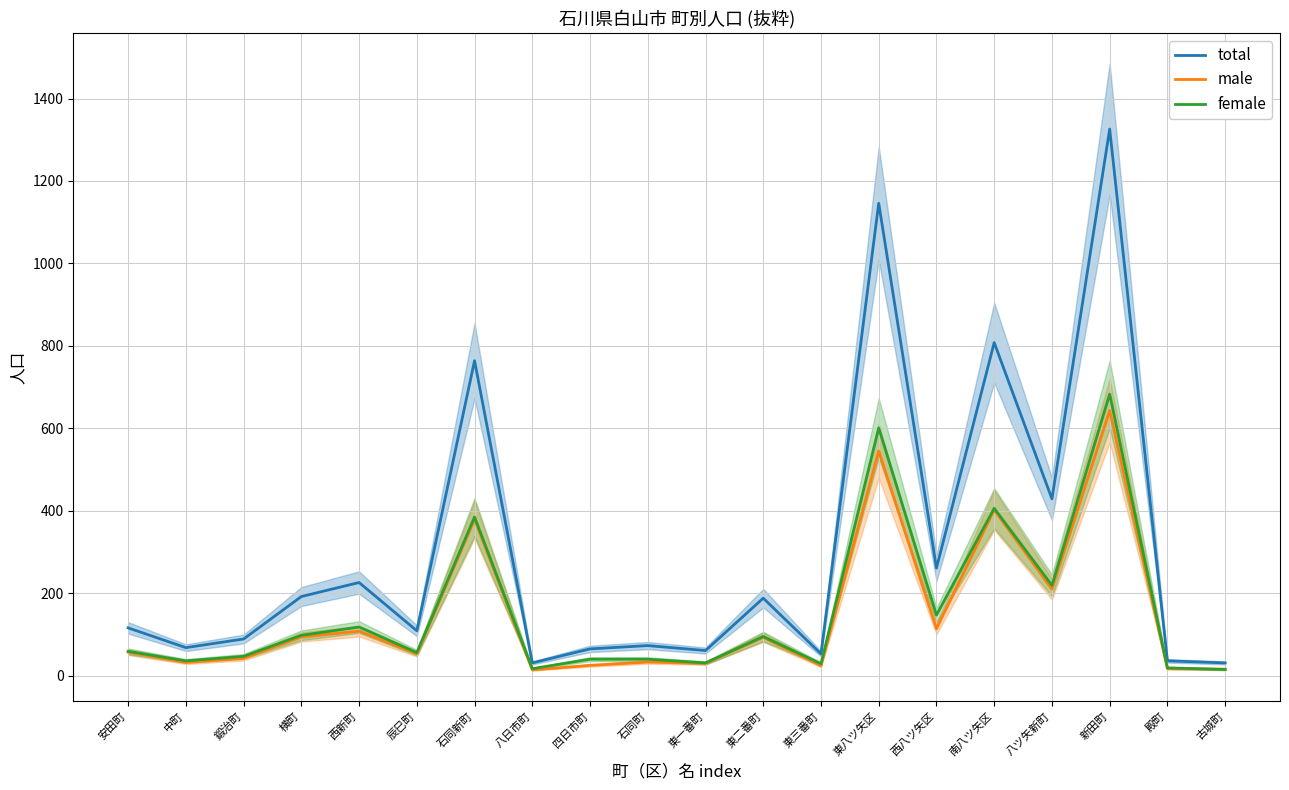

Between 東三番町 and 東一番町, which is larger?

東一番町